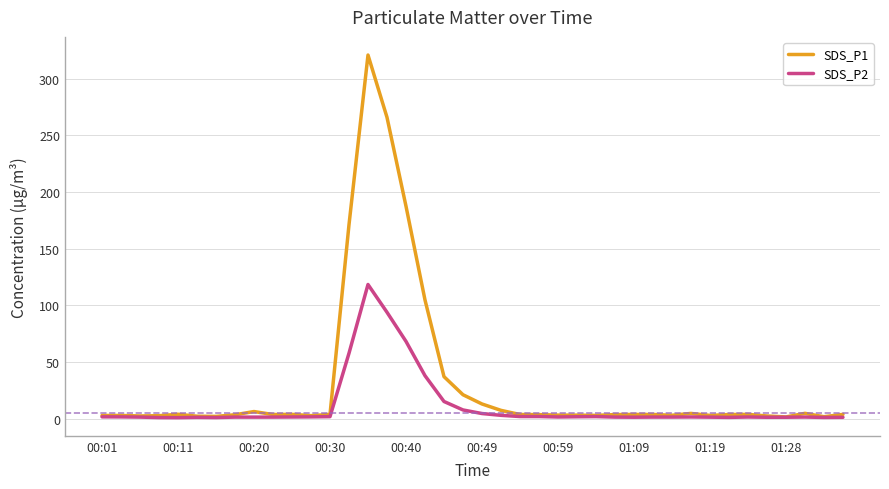

List the series in order of their peak value, lowest first.

SDS_P2, SDS_P1